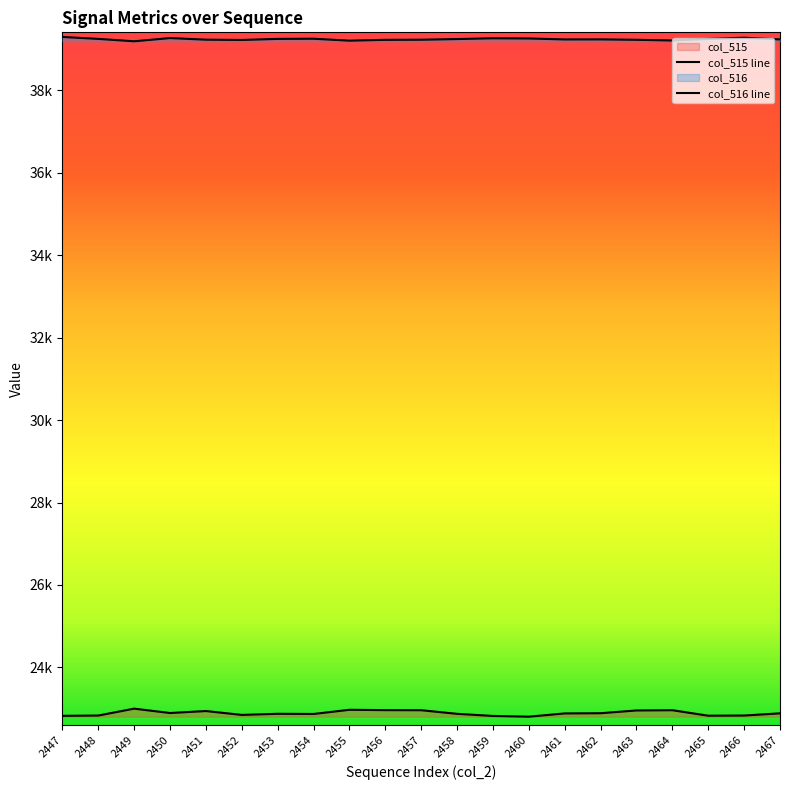

Rank the categories by col_515 value from highest to lowest.

2449, 2455, 2456, 2457, 2464, 2463, 2451, 2450, 2462, 2467, 2461, 2453, 2458, 2454, 2452, 2448, 2466, 2465, 2447, 2459, 2460